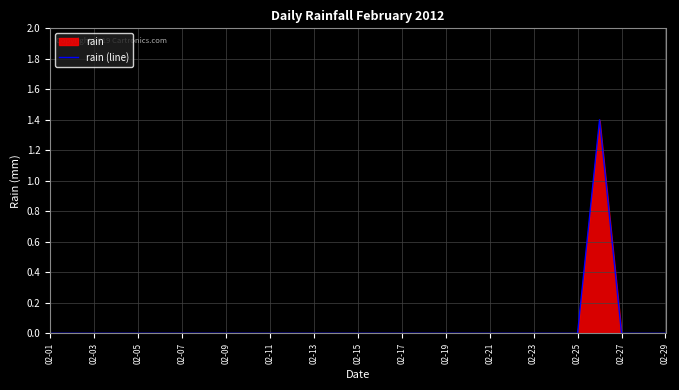

Count the values in the range 0 to 1.

28